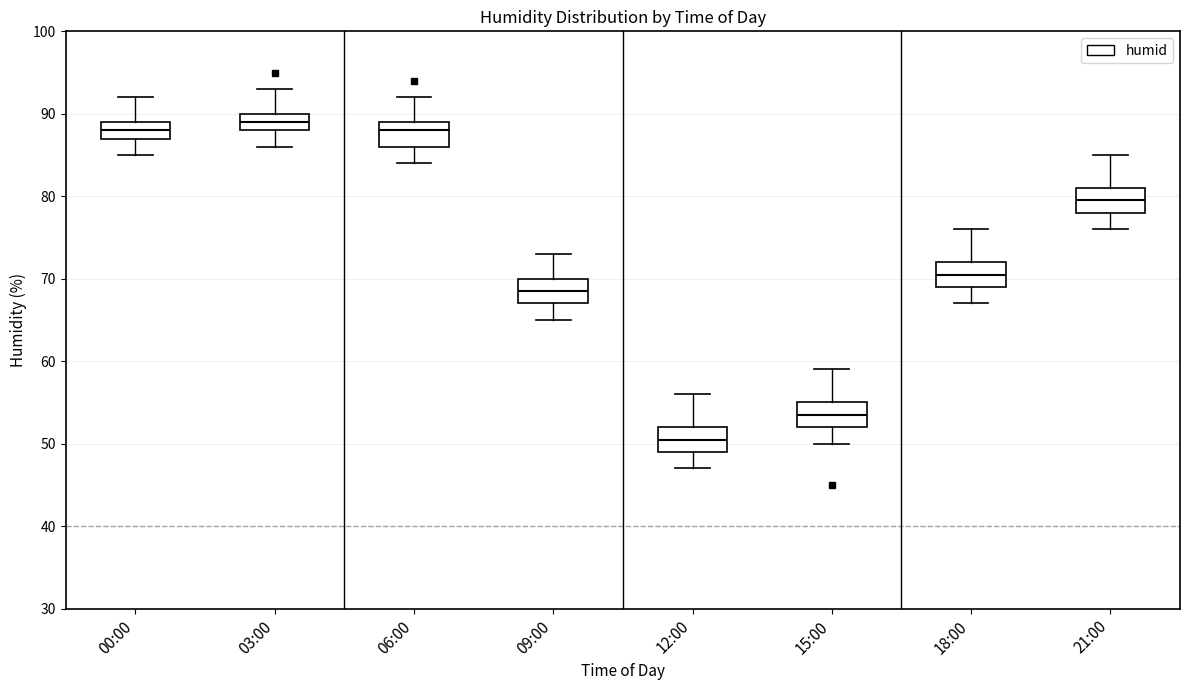

Where does the lower whisker of the box for 21:00 end on the y-axis? The values are not printed on the chart, so give them approximately, as read against the axis.

76